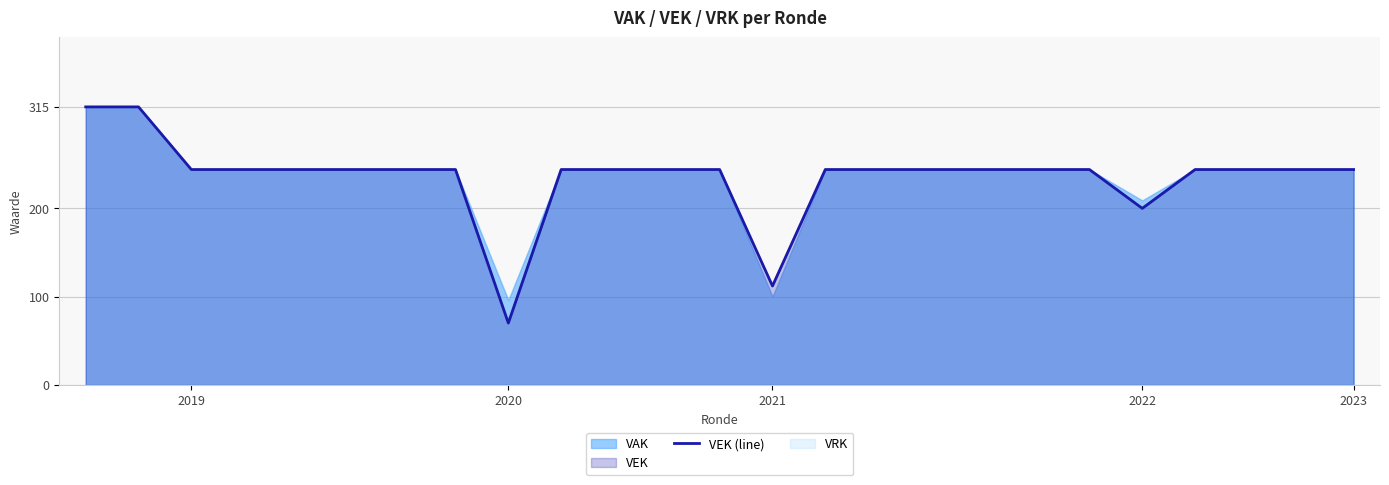

Rank the categories by value from lowest to highest.

8, 13, 20, 2021, 2022, 2023, 5, 6, 7, 9, 10, 11, 12, 14, 15, 16, 17, 18, 19, 21, 22, 23, 24, 2019, 2020